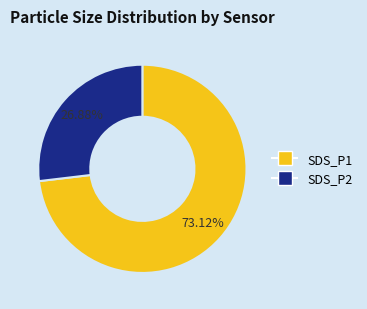

Rank the categories by value from lowest to highest.

SDS_P2, SDS_P1